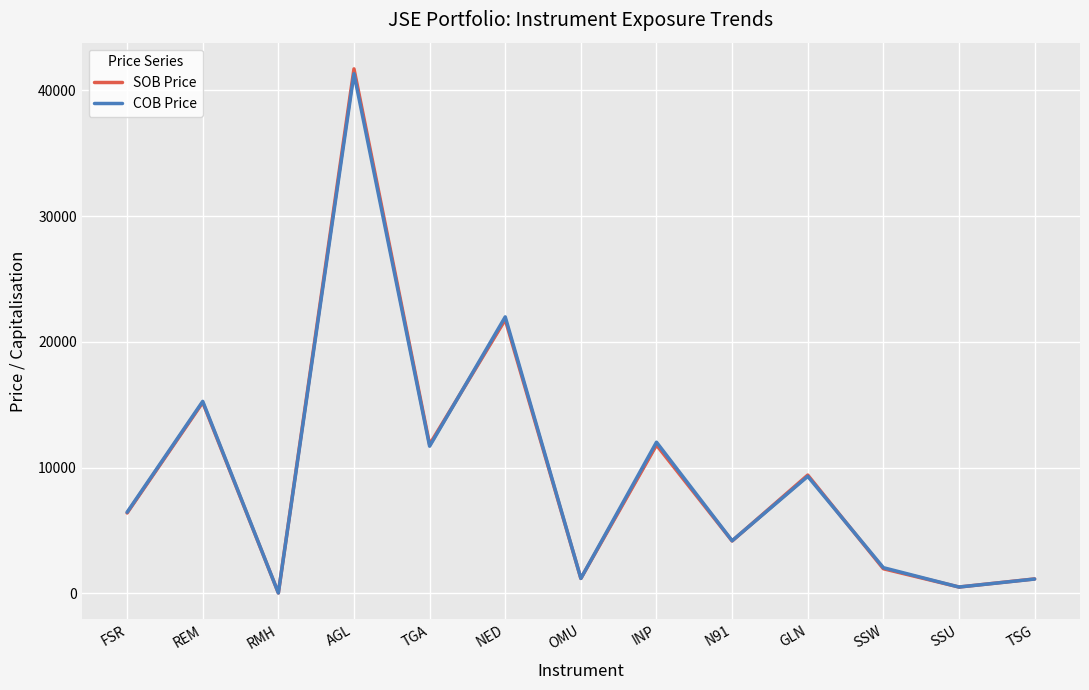

What is the approximate value of SOB Price at INP?

11800